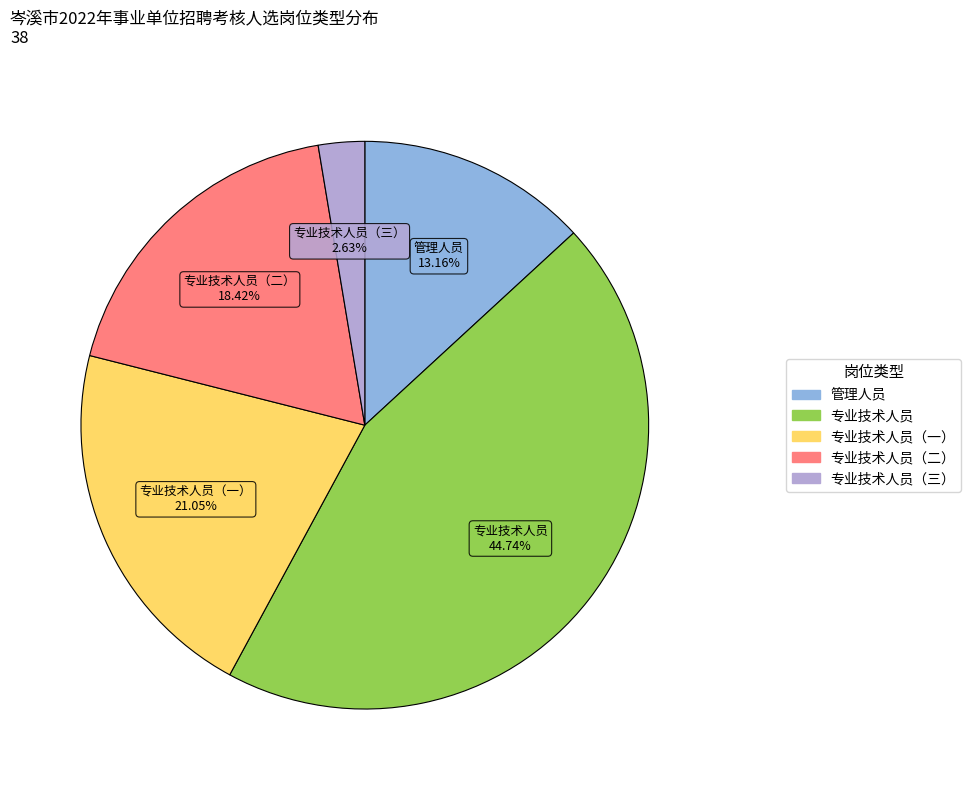

Is there a majority slice in this chart?

No